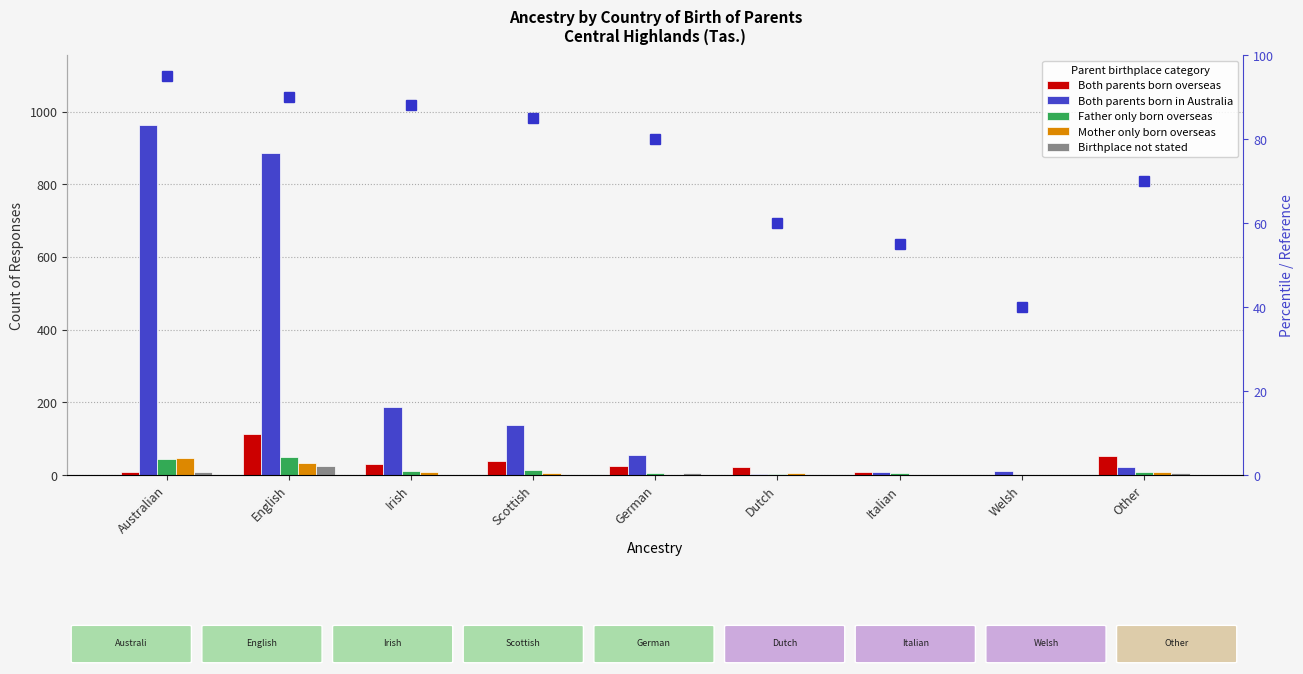

What is the average value of the Both parents born in Australia series?

252